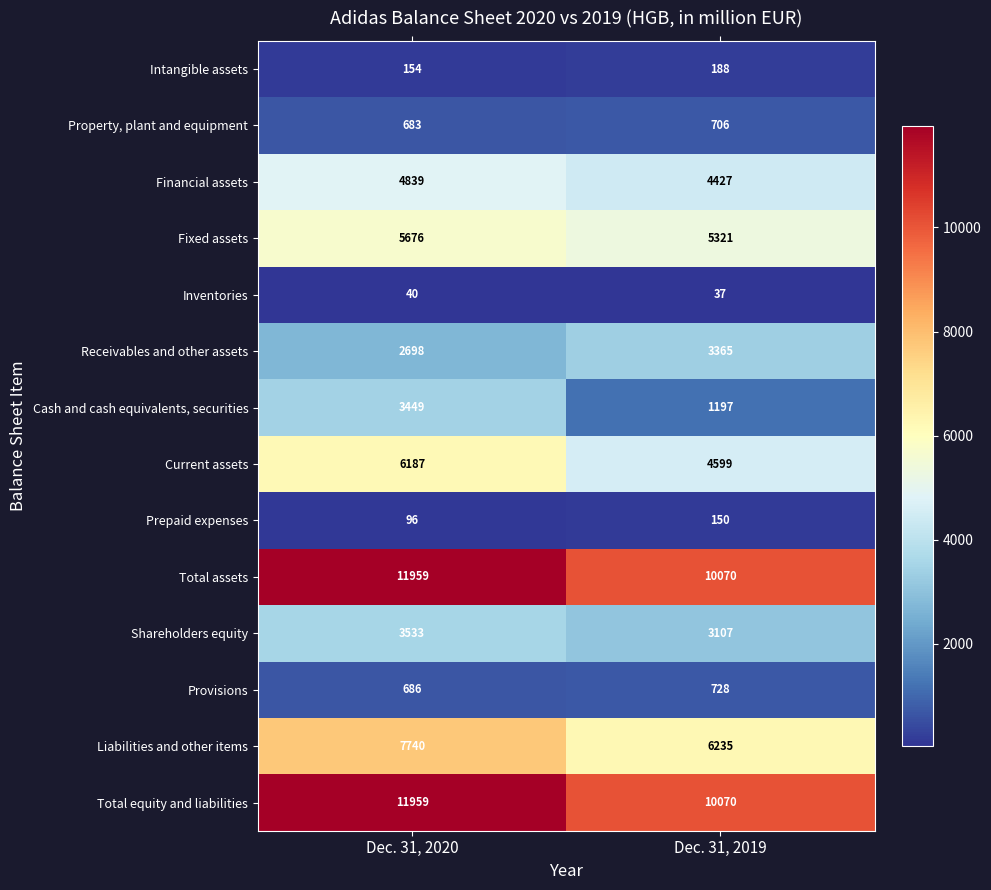

Count the number of categories in the chart.

2